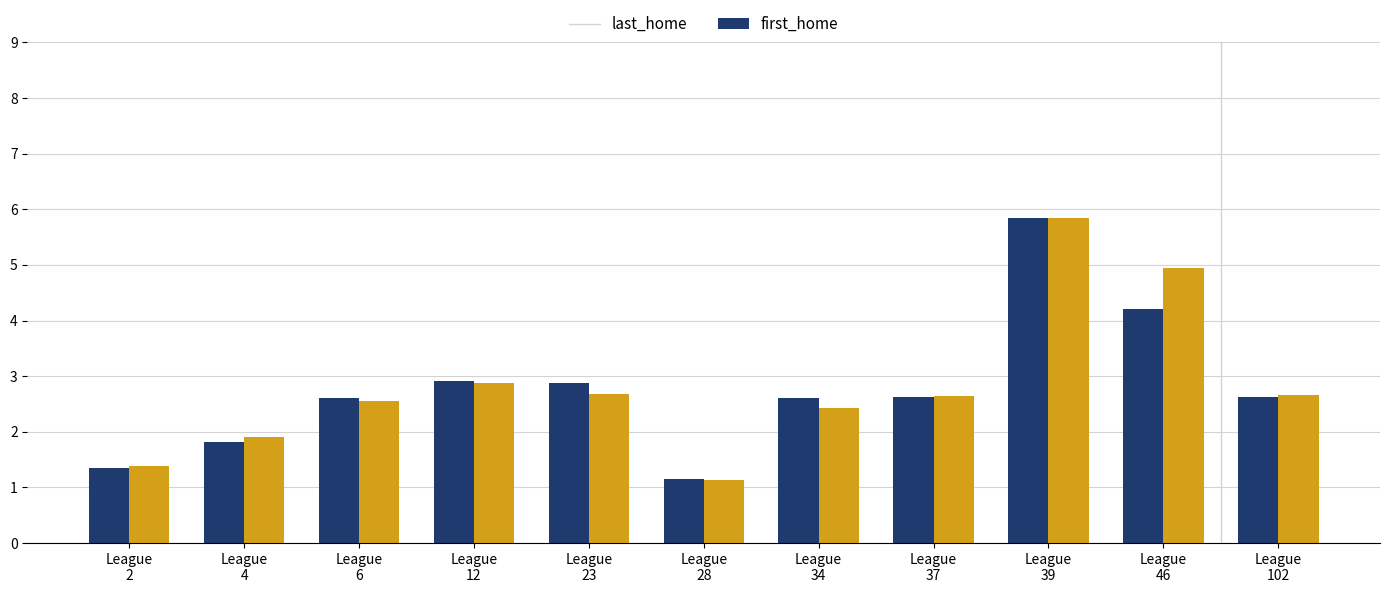

What is the value of the last_home bar at the 11th from the left?

2.6